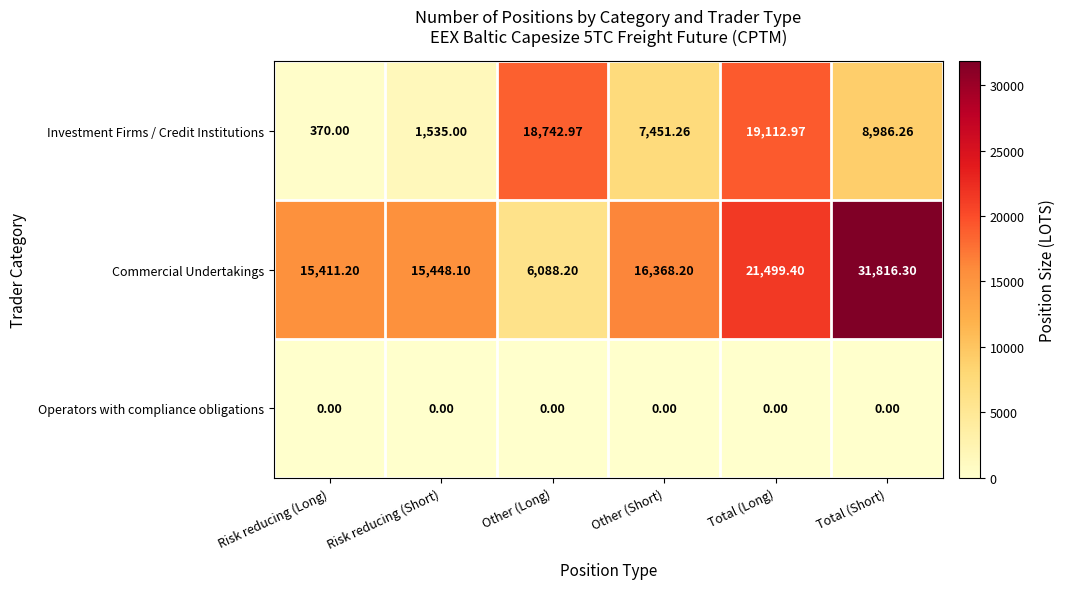

At Other (Long), list the series in order from largest to smallest.

Investment Firms / Credit Institutions, Commercial Undertakings, Operators with compliance obligations